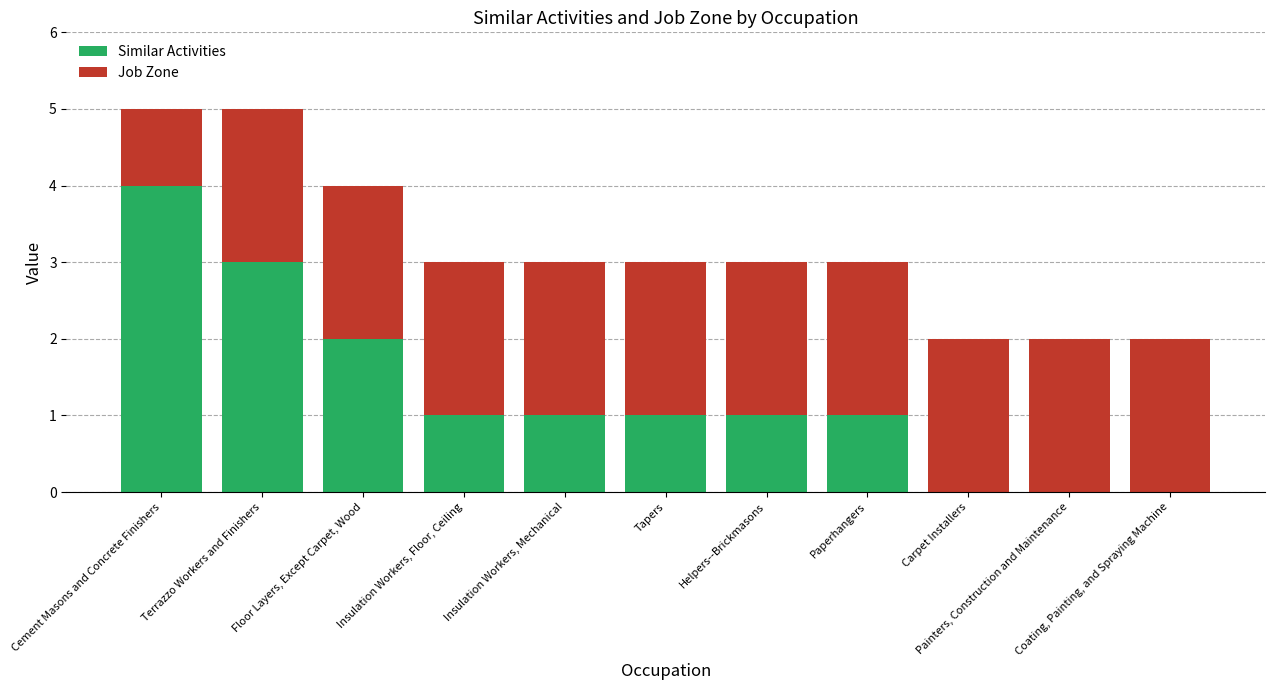

Are the bars horizontal?

No